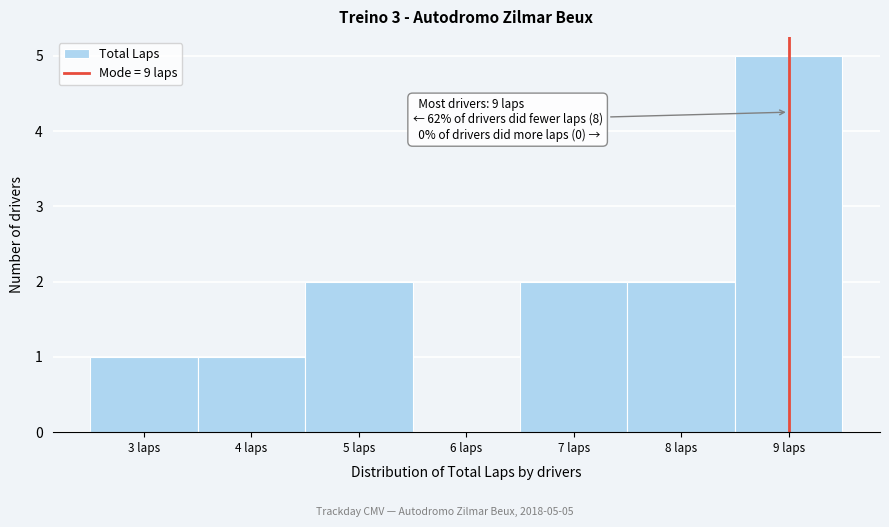

Which range on the x-axis has the tallest bar?

8.5 to 9.5